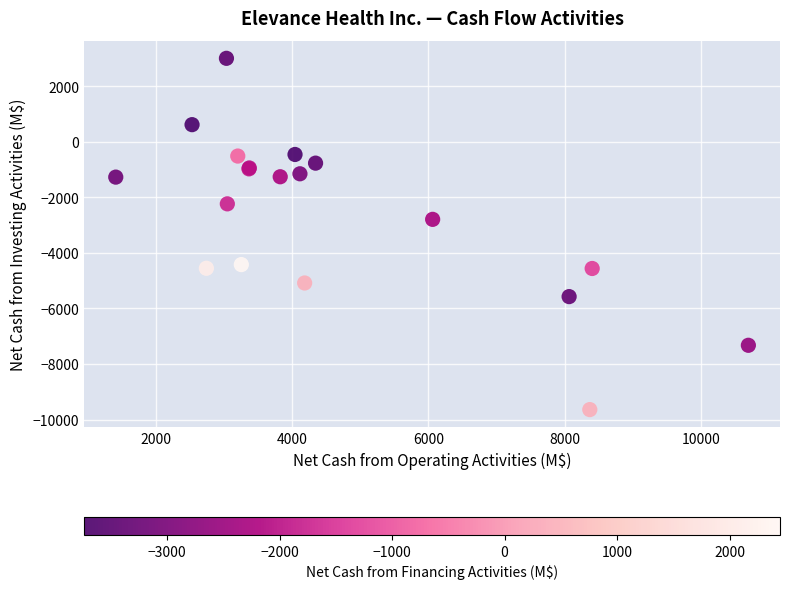

What Y value in the scatter plot is closest to -3317?

-2792